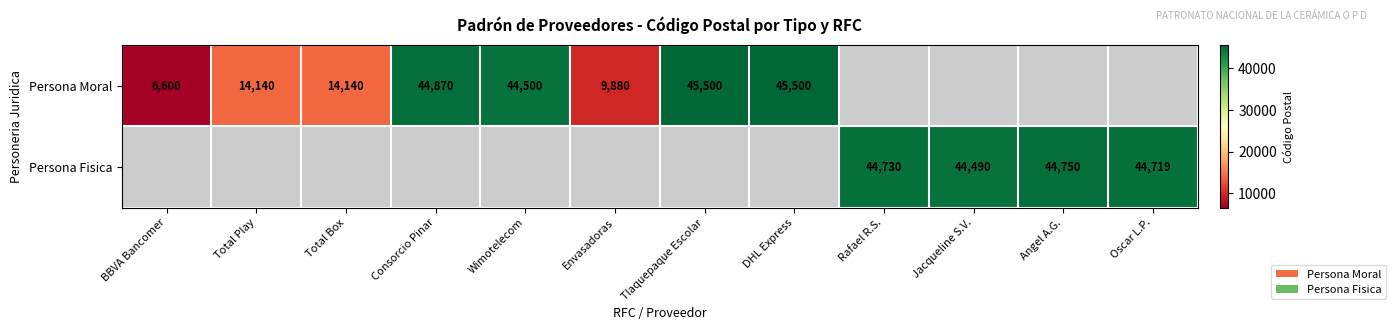

Is it true that Persona Fisica equals 10096 at Rafael R.S.?

False